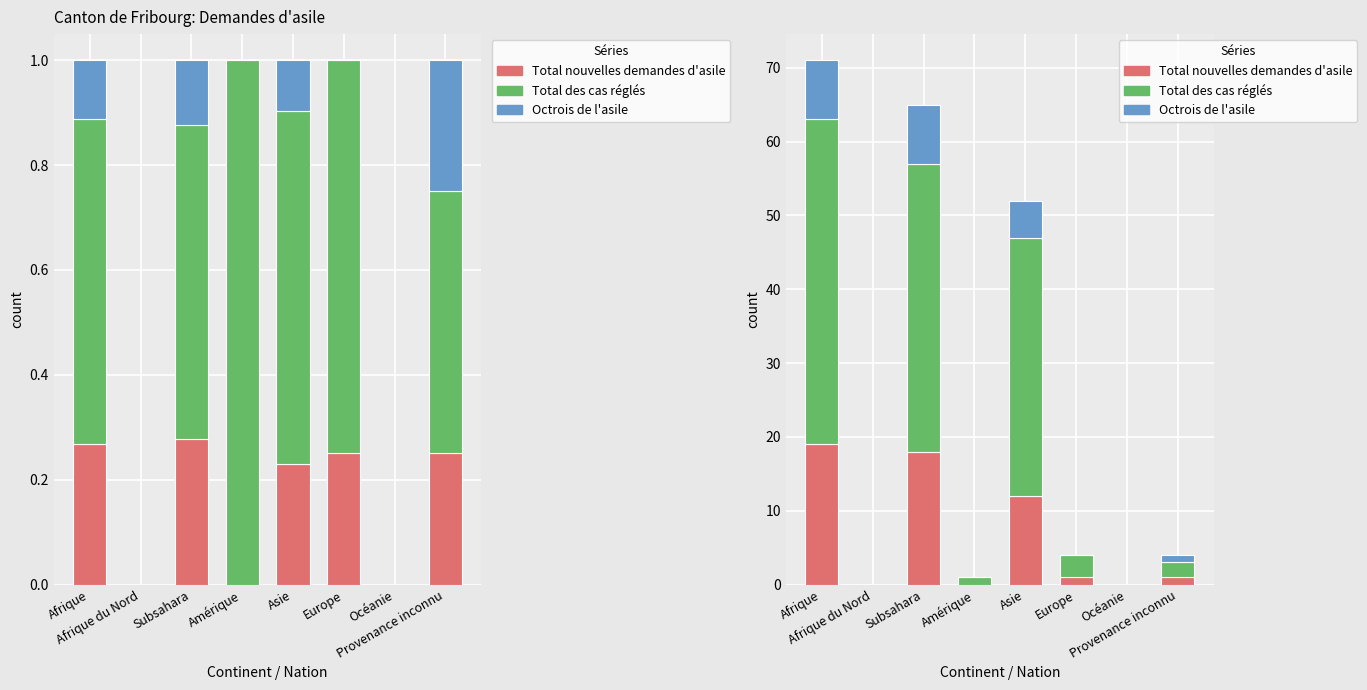

Rank the categories by Octrois de l'asile value from lowest to highest.

Afrique du Nord, Amérique, Europe, Océanie, Provenance inconnu, Asie, Afrique, Subsahara